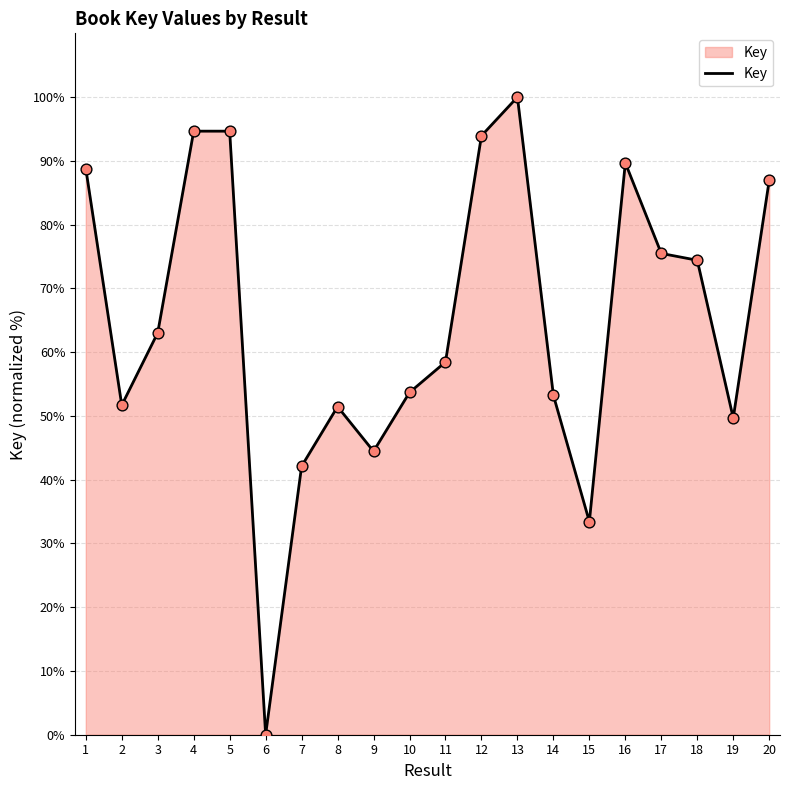

Between 17 and 13, which is larger?

13